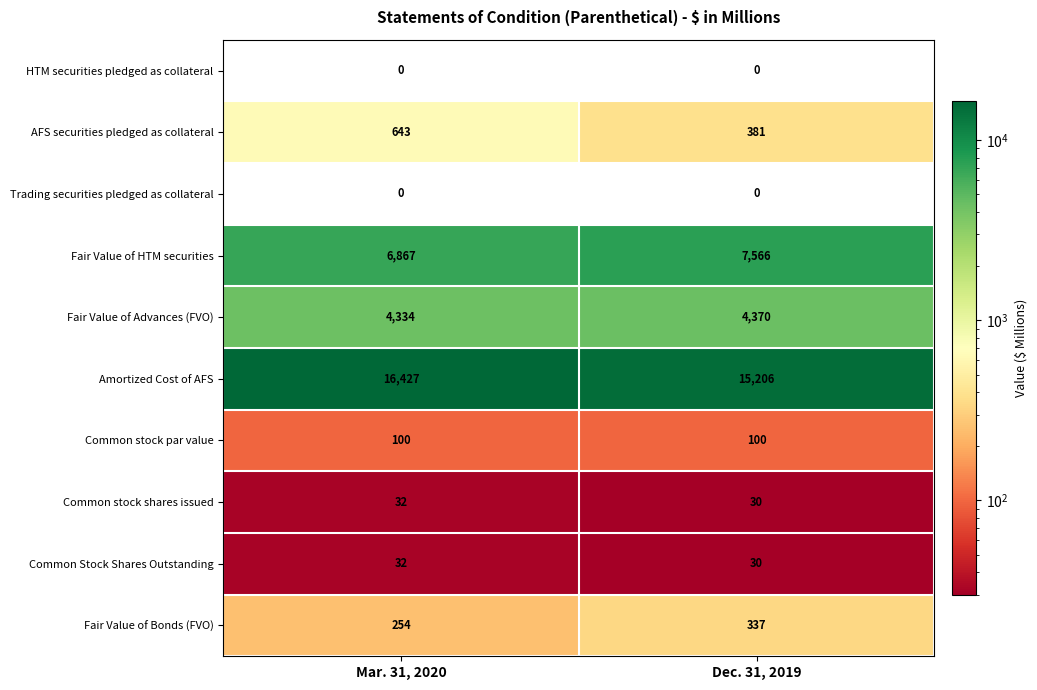

Reading left to right, extract all data points from this chart.

HTM securities pledged as collateral: Mar. 31, 2020=0	Dec. 31, 2019=0
AFS securities pledged as collateral: Mar. 31, 2020=643	Dec. 31, 2019=381
Trading securities pledged as collateral: Mar. 31, 2020=0	Dec. 31, 2019=0
Fair Value of HTM securities: Mar. 31, 2020=6867	Dec. 31, 2019=7566
Fair Value of Advances (FVO): Mar. 31, 2020=4334	Dec. 31, 2019=4370
Amortized Cost of AFS: Mar. 31, 2020=16427	Dec. 31, 2019=15206
Common stock par value: Mar. 31, 2020=100	Dec. 31, 2019=100
Common stock shares issued: Mar. 31, 2020=32	Dec. 31, 2019=30
Common Stock Shares Outstanding: Mar. 31, 2020=32	Dec. 31, 2019=30
Fair Value of Bonds (FVO): Mar. 31, 2020=254	Dec. 31, 2019=337